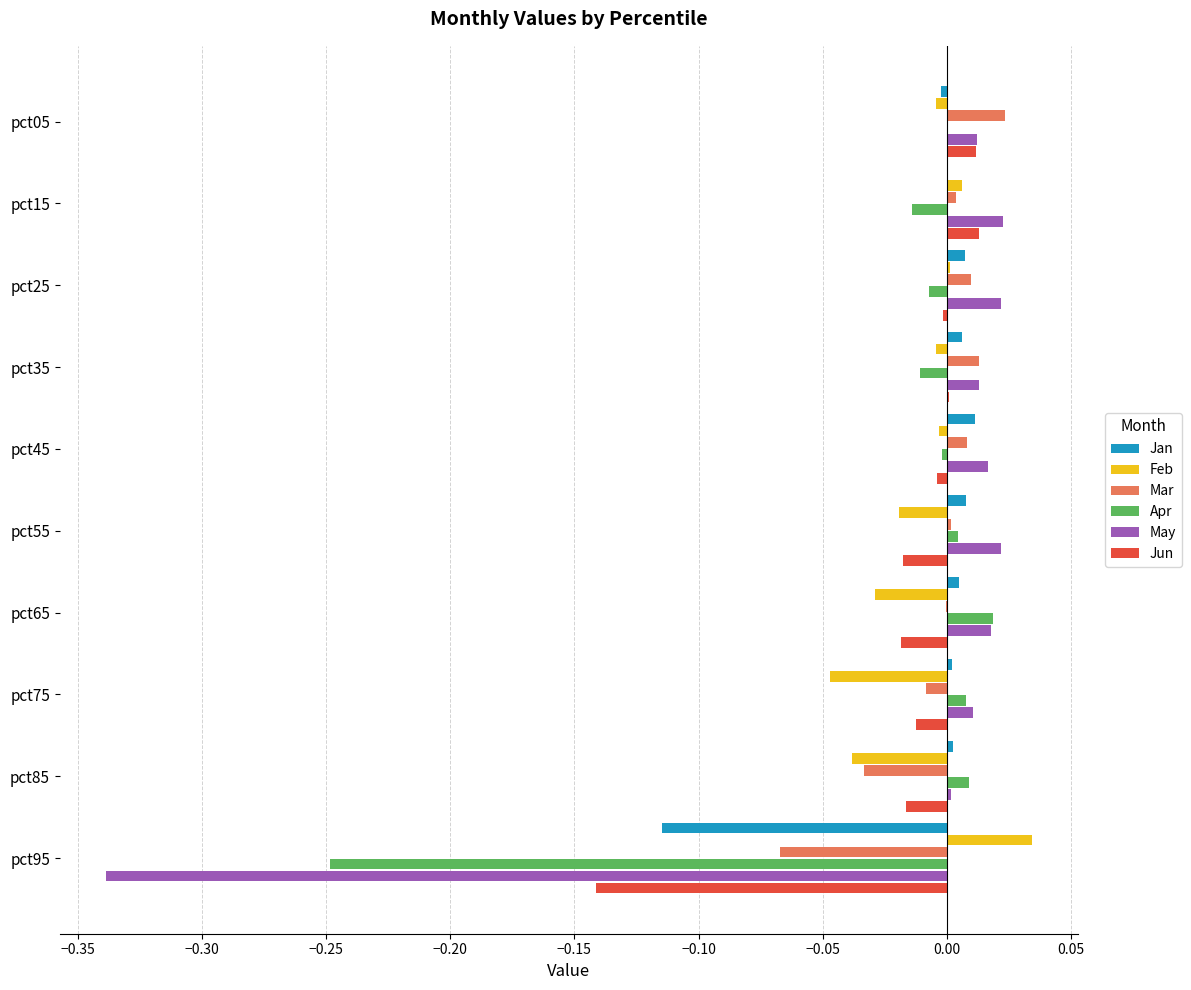

What are all the series names shown in the legend?

Jan, Feb, Mar, Apr, May, Jun